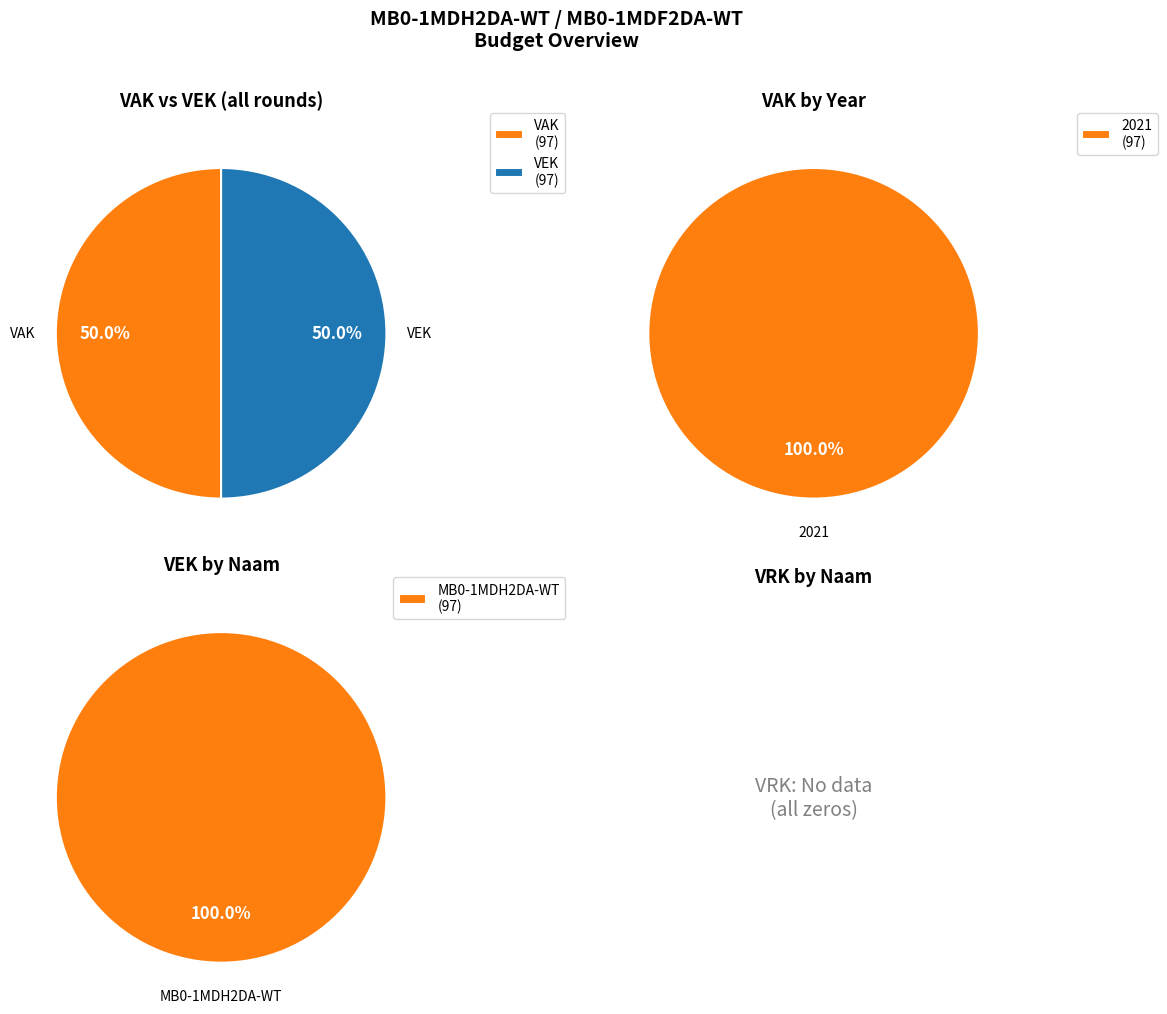

True or false: 20 accounts for 1% of the total.

False